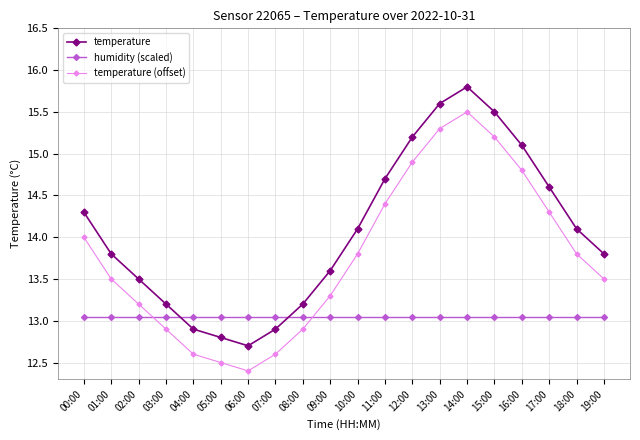

True or false: temperature has a value of 14.7 at 11:00.

True